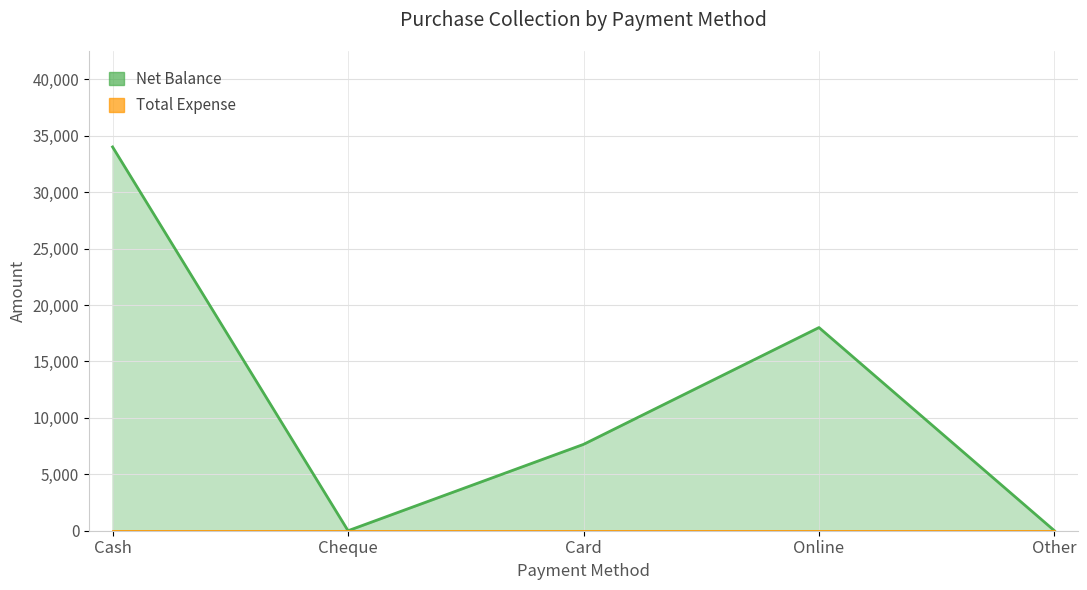

How many positive values are there?

3